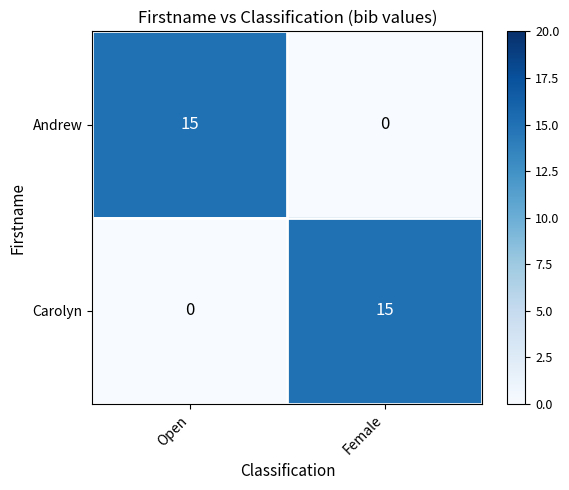

At how many categories does at least one series exceed 7?

2